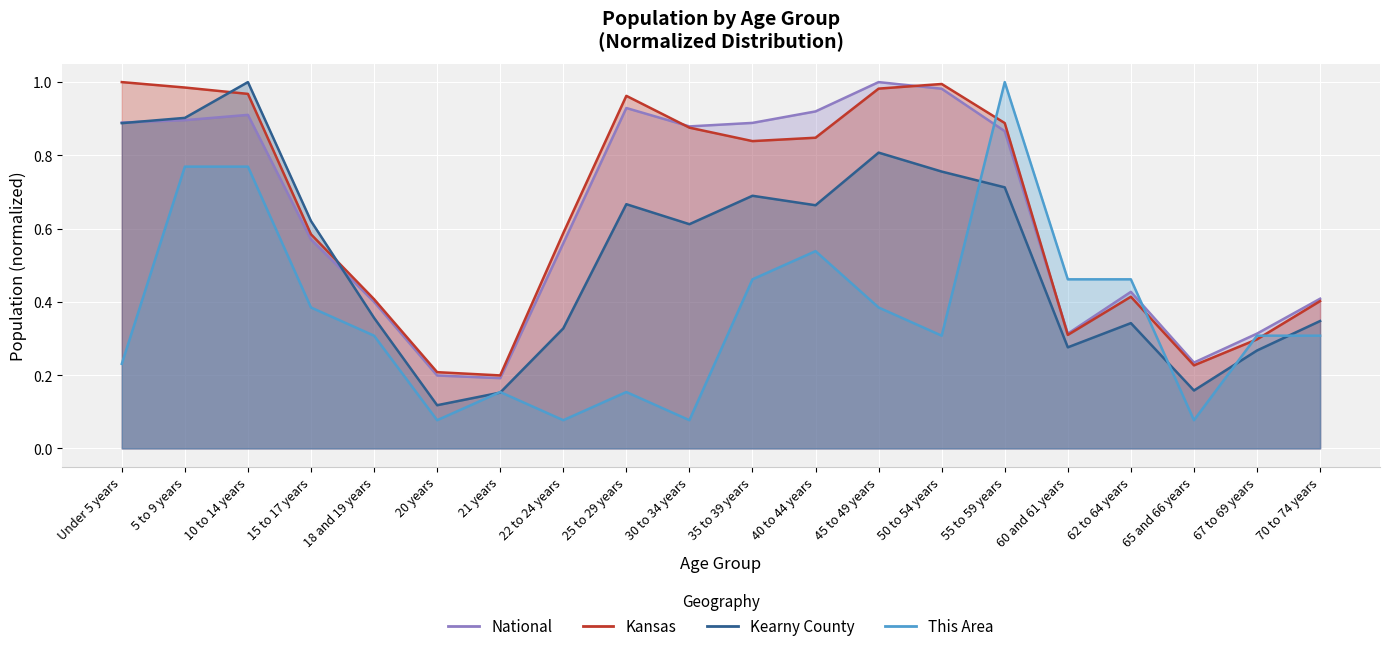

What is the difference between the Kearny County values at 67 to 69 years and Under 5 years?

0.6